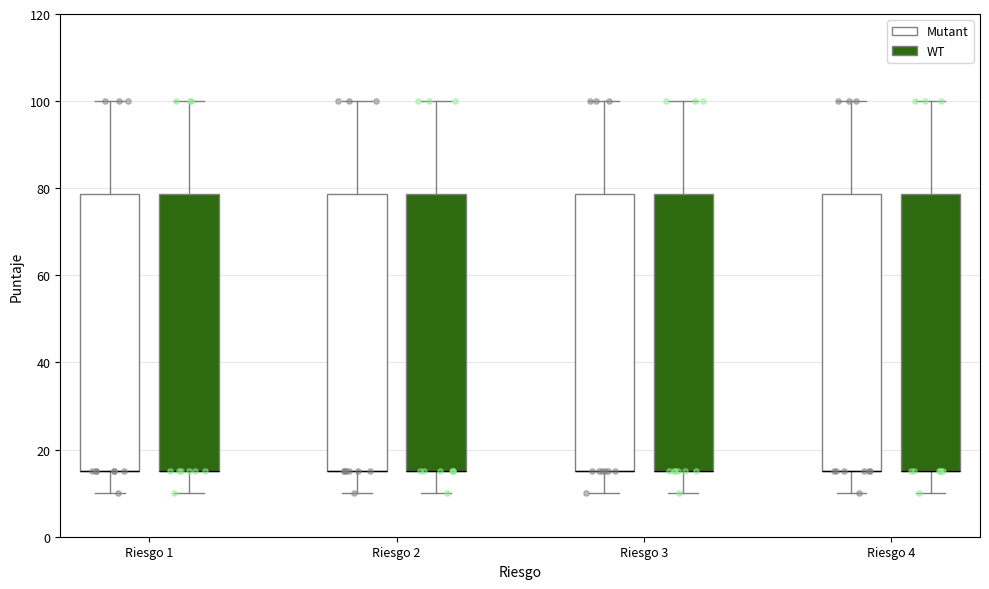

Reading left to right, transcribe this box plot: for each box, give where its median line is, the range the box spans, and where its two whiskers end, as read against the y-axis. The values are not printed on the chart, so give them approximately, as read against the axis.

Riesgo 1 (Mutant): median 16 (drawn on the box's lower edge), box 16 to 78, whiskers 10 to 100
Riesgo 1 (WT): median 16 (drawn on the box's lower edge), box 16 to 78, whiskers 10 to 100
Riesgo 2 (Mutant): median 16 (drawn on the box's lower edge), box 16 to 78, whiskers 10 to 100
Riesgo 2 (WT): median 16 (drawn on the box's lower edge), box 16 to 78, whiskers 10 to 100
Riesgo 3 (Mutant): median 16 (drawn on the box's lower edge), box 16 to 78, whiskers 10 to 100
Riesgo 3 (WT): median 16 (drawn on the box's lower edge), box 16 to 78, whiskers 10 to 100
Riesgo 4 (Mutant): median 16 (drawn on the box's lower edge), box 16 to 78, whiskers 10 to 100
Riesgo 4 (WT): median 16 (drawn on the box's lower edge), box 16 to 78, whiskers 10 to 100